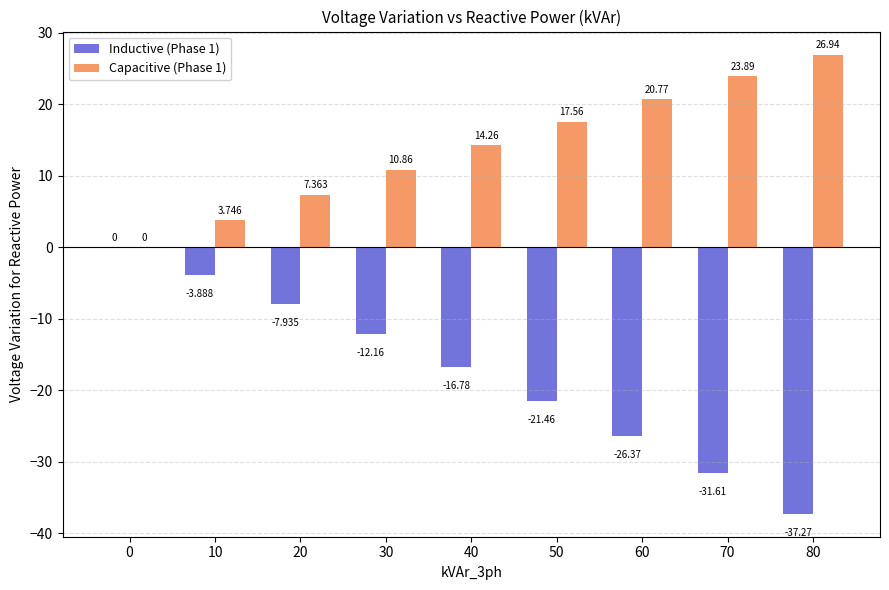

Is the value of Inductive (Phase 1) at 10 greater than the value of Capacitive (Phase 1) at 10?

No